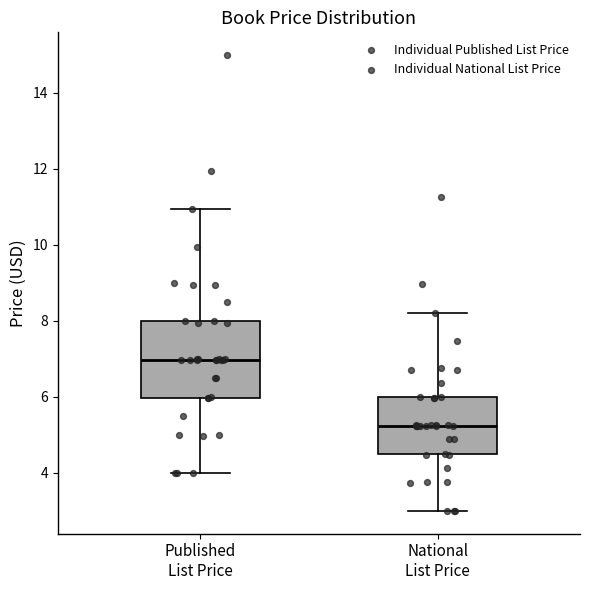

Where does the median line of the box for National List Price sit on the y-axis? The values are not printed on the chart, so give them approximately, as read against the axis.

5.2